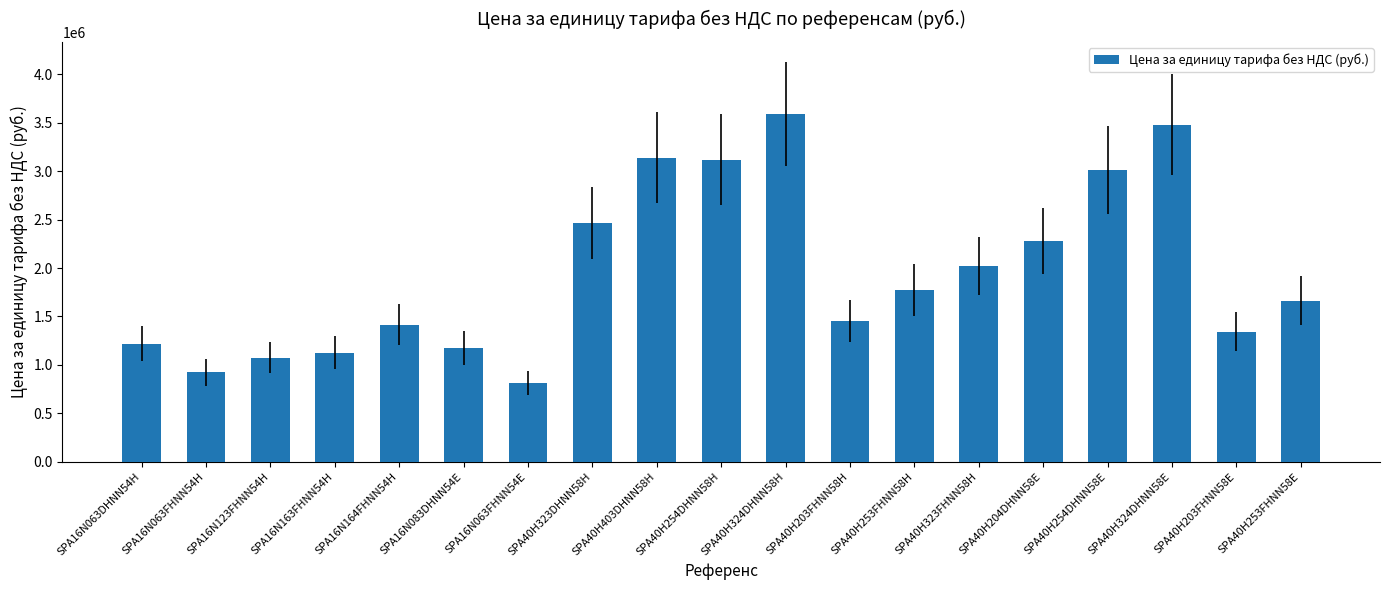

What is the minimum value shown in the chart?

816000